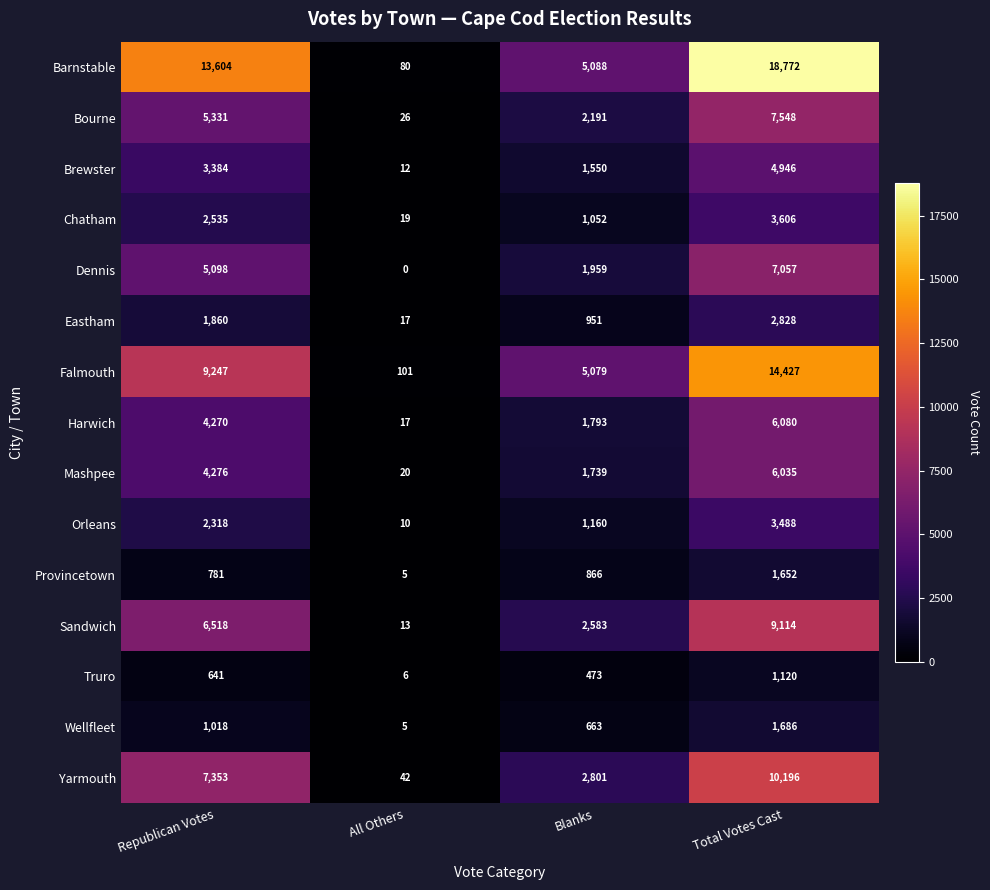

What is the total value across all series at Republican Votes?

68234